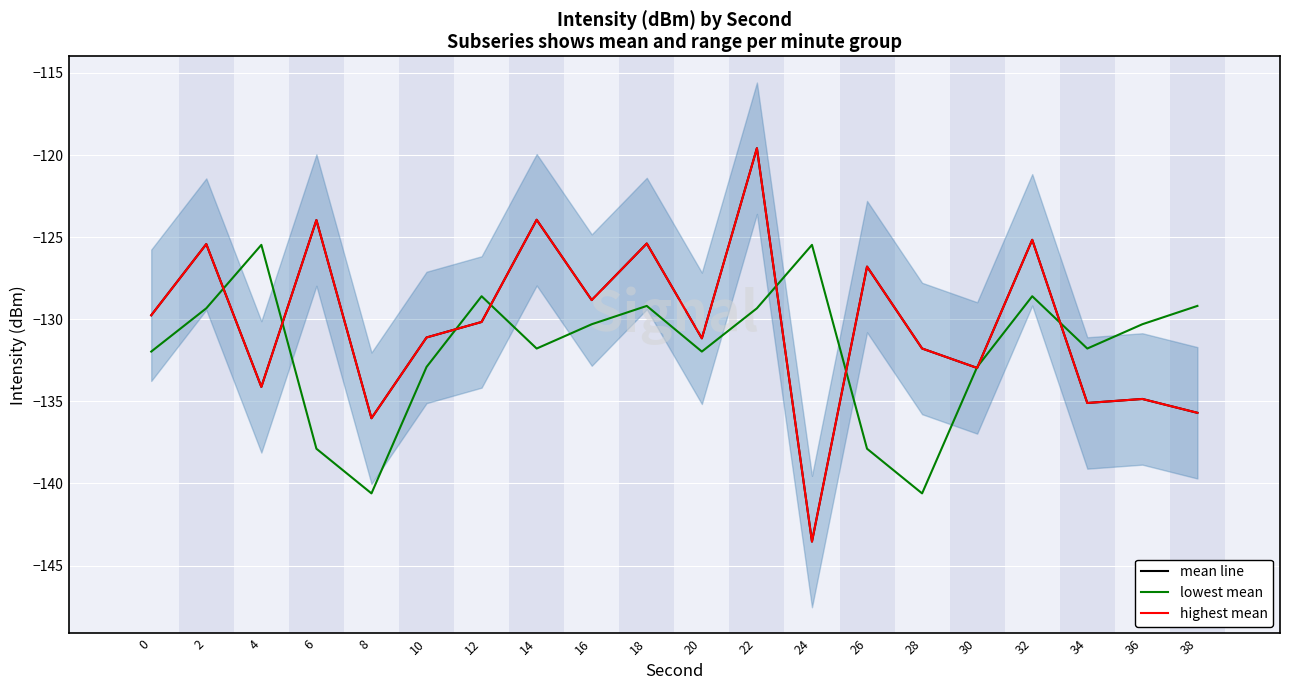

At which category does mean line reach its first local valley?

4